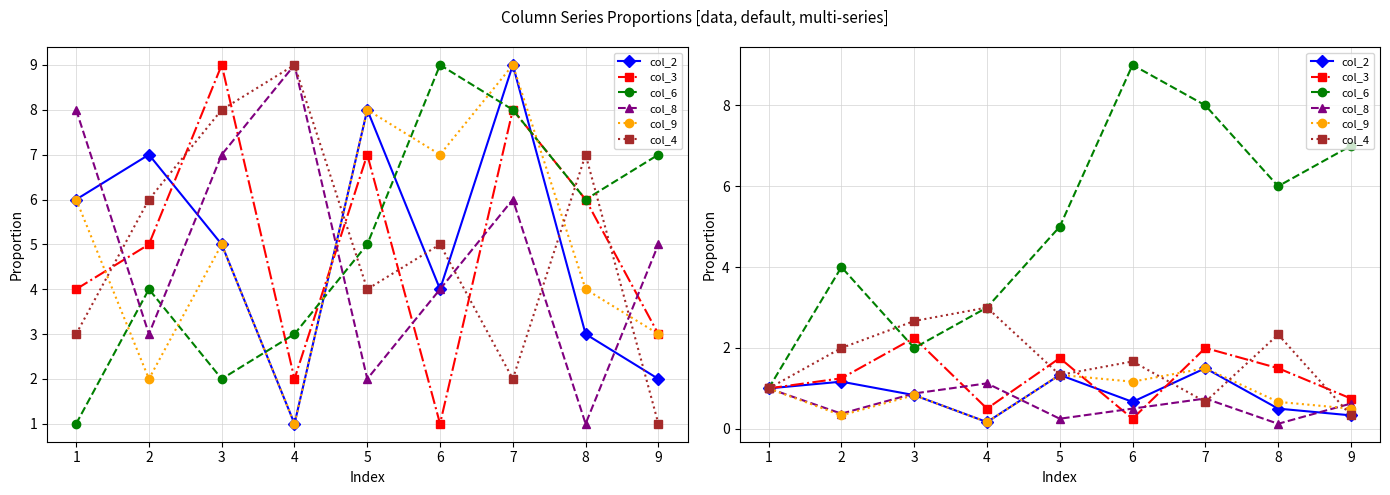

Does the chart display data point markers on the line(s)?

Yes